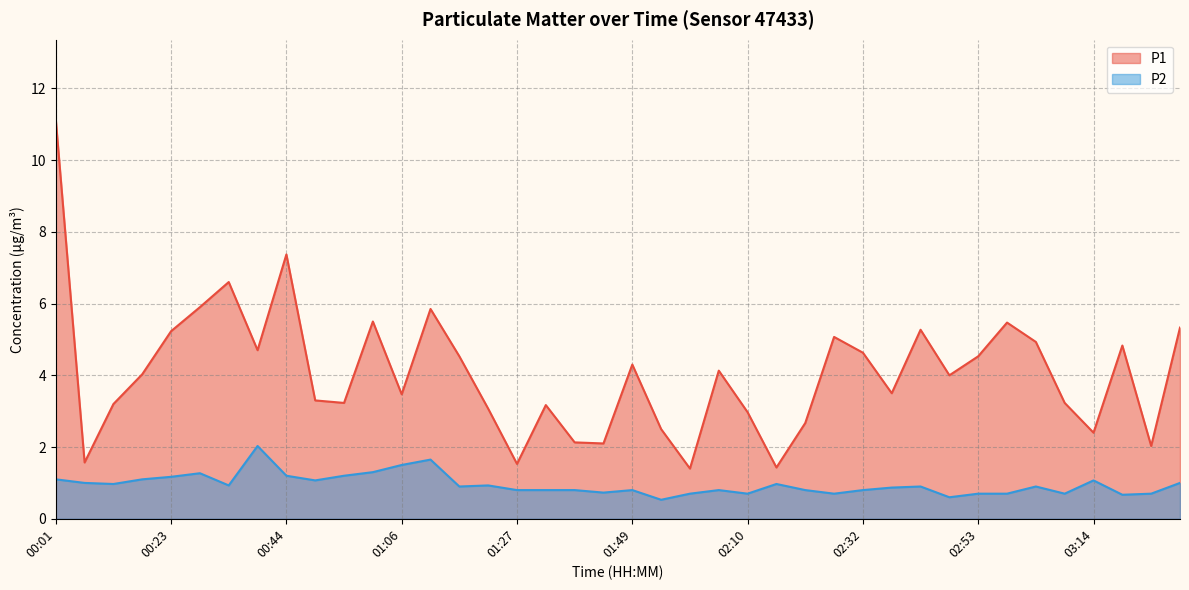

True or false: P2 and P1 cross at least once.

False